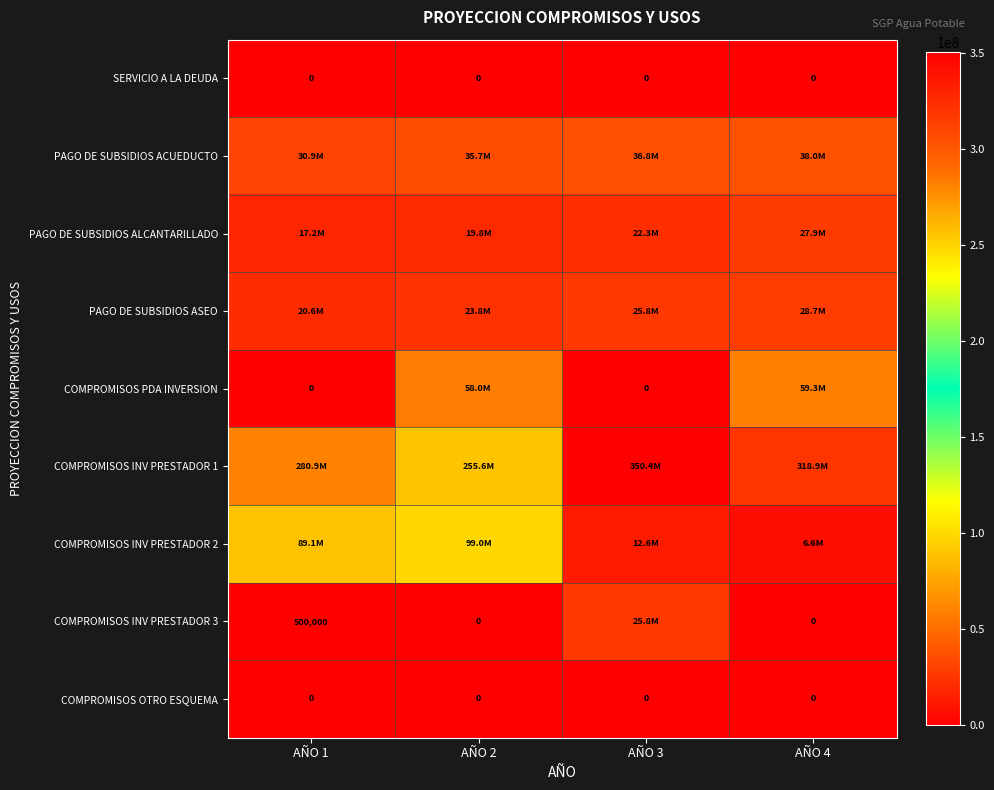

The value of COMPROMISOS INV PRESTADOR 1 at AÑO 4 is 112198826. True or false?

False